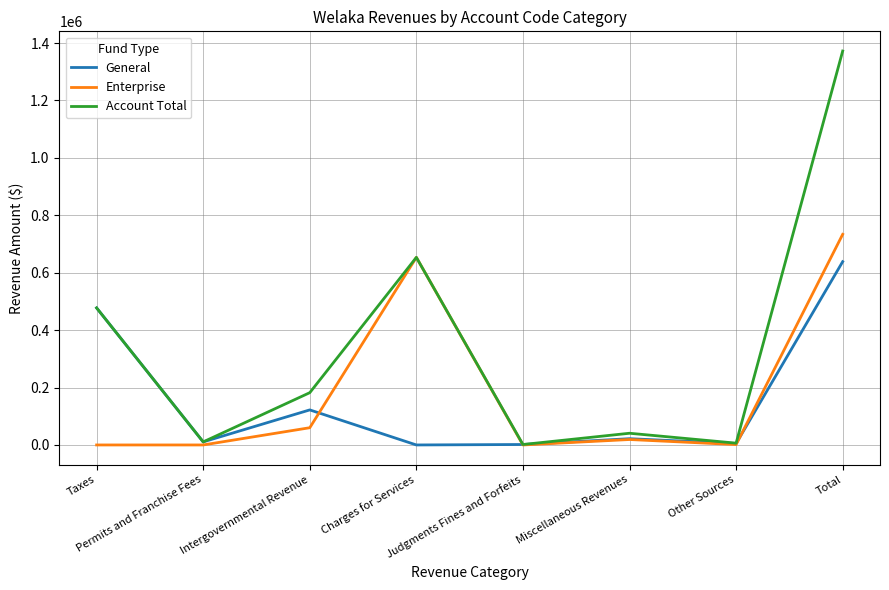

What is the highest value of the General series?

638456